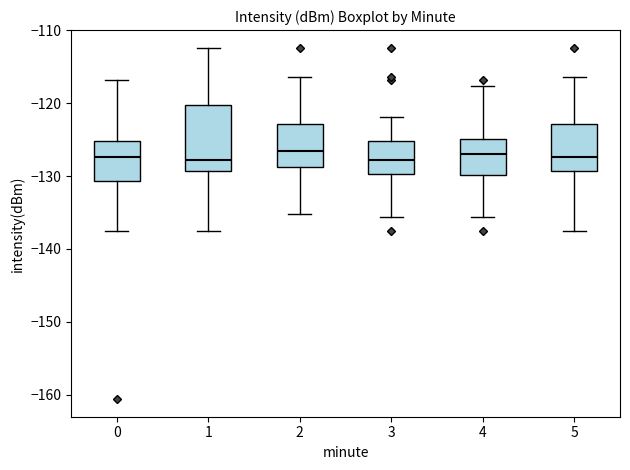

Reading left to right, transcribe this box plot: for each box, give where its median line is, the range the box spans, and where its two whiskers end, as read against the y-axis. The values are not printed on the chart, so give them approximately, as read against the axis.

0: median -127, box -131 to -125, whiskers -137 to -117
1: median -128, box -129 to -120, whiskers -137 to -112
2: median -127, box -129 to -123, whiskers -135 to -116
3: median -128, box -130 to -125, whiskers -136 to -122
4: median -127, box -130 to -125, whiskers -136 to -118
5: median -127, box -129 to -123, whiskers -137 to -116